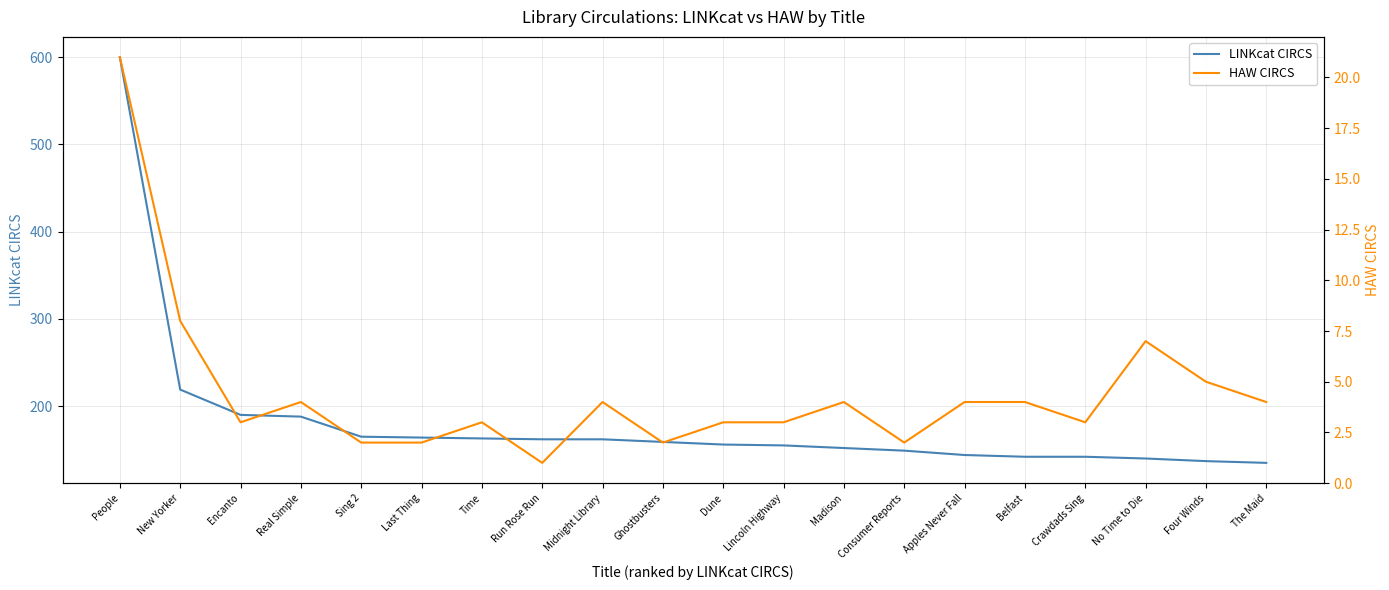

What is the total value across all series at Time?

166